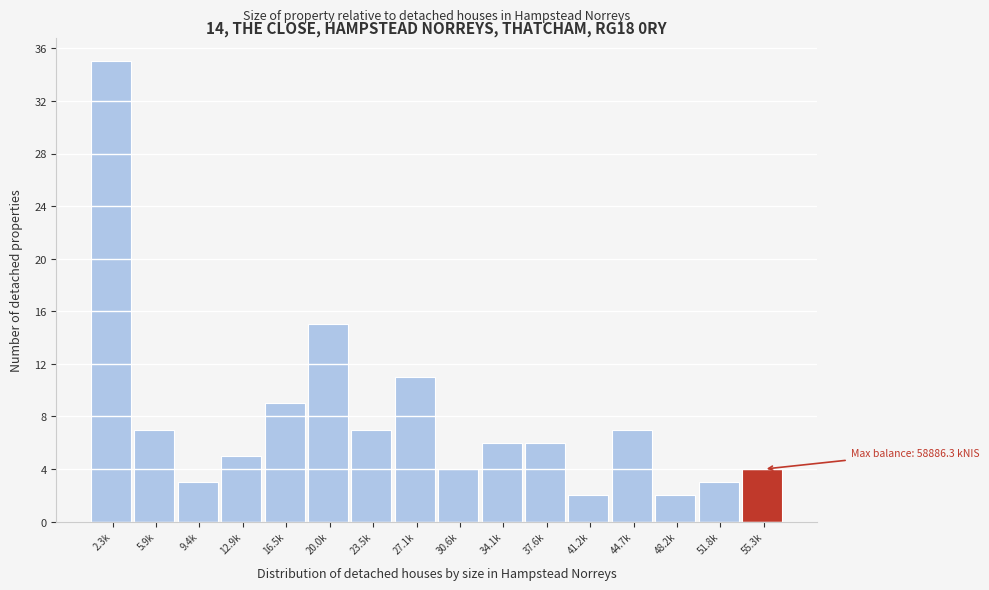

Reading left to right, extract all data points from this chart.

2.3k=35	5.9k=7	9.4k=3	12.9k=5	16.5k=9	20.0k=15	23.5k=7	27.1k=11	30.6k=4	34.1k=6	37.6k=6	41.2k=2	44.7k=7	48.2k=2	51.8k=3	55.3k=4